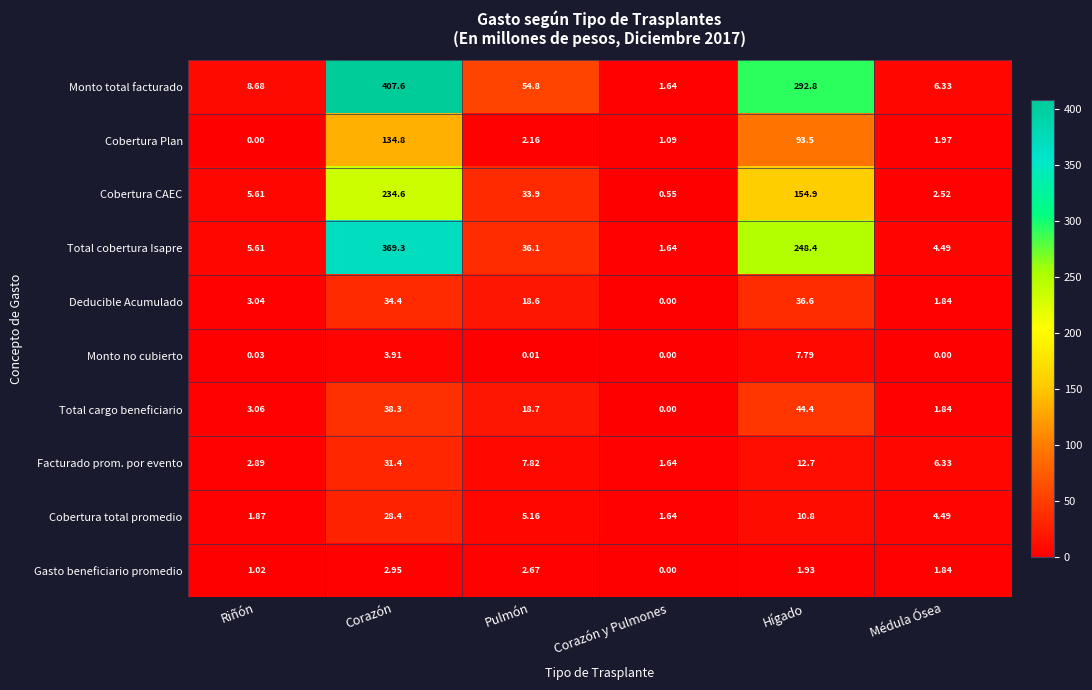

Which category has the highest value in the Monto total facturado series?

Corazón